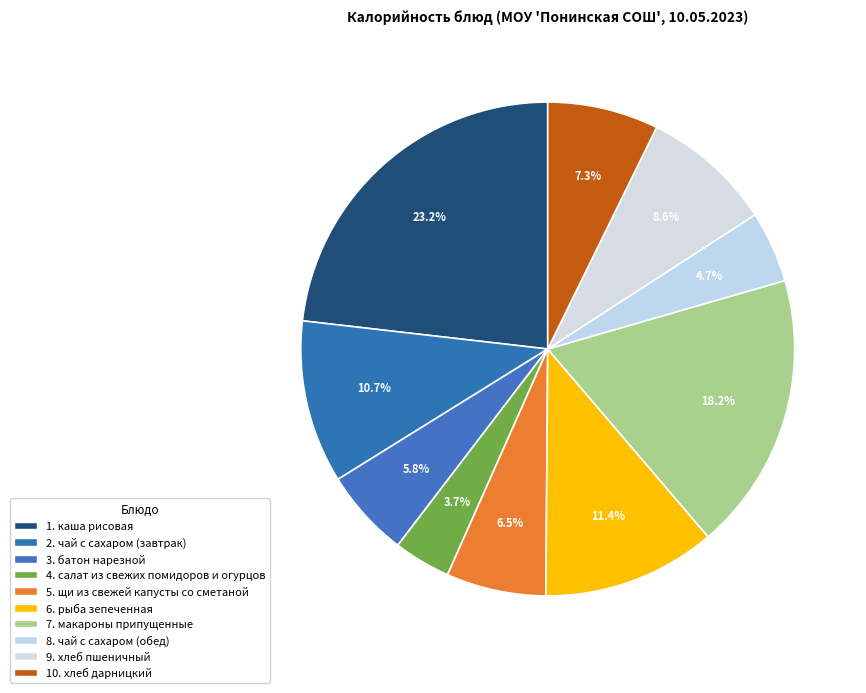

How many slices are in this pie chart?

10